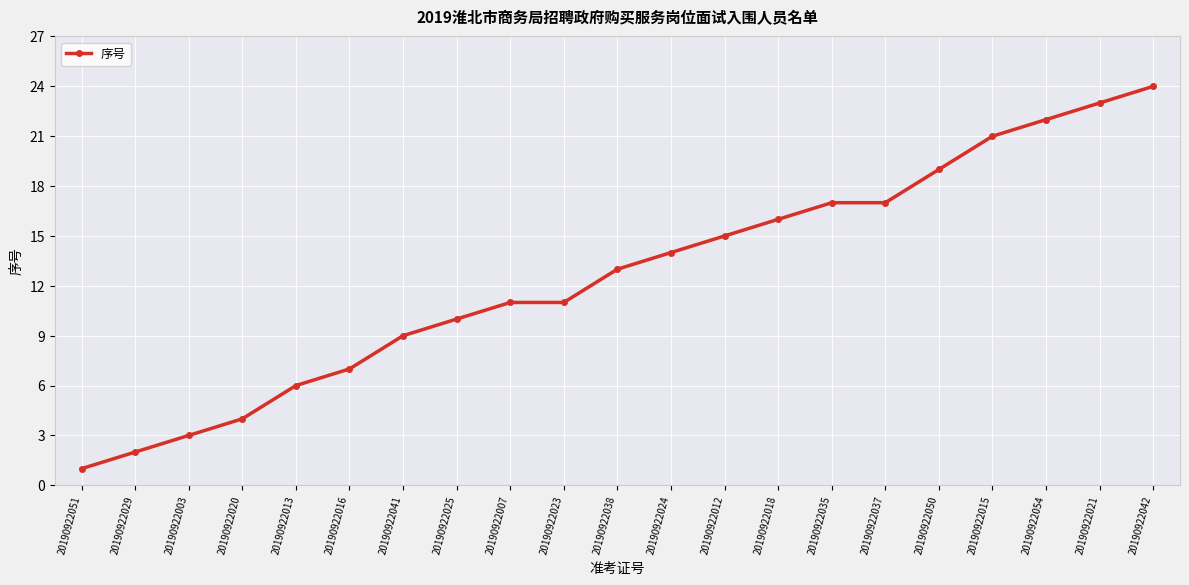

Which has a higher value, 20190922041 or 20190922012?

20190922012